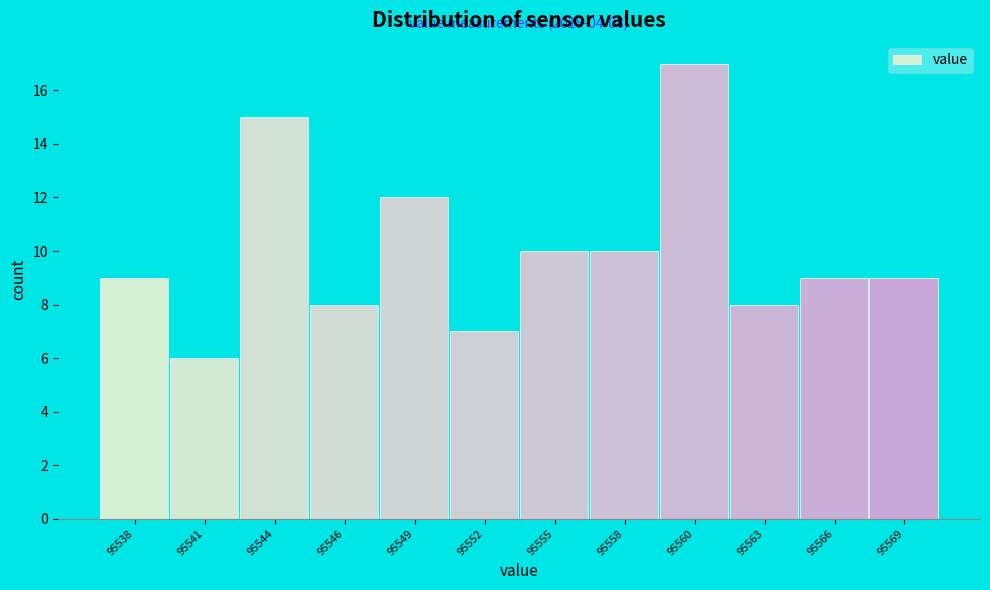

Reading left to right, transcribe all the data shown in this chart.

95538=9	95541=6	95544=15	95546=8	95549=12	95552=7	95555=10	95558=10	95560=17	95563=8	95566=9	95569=9